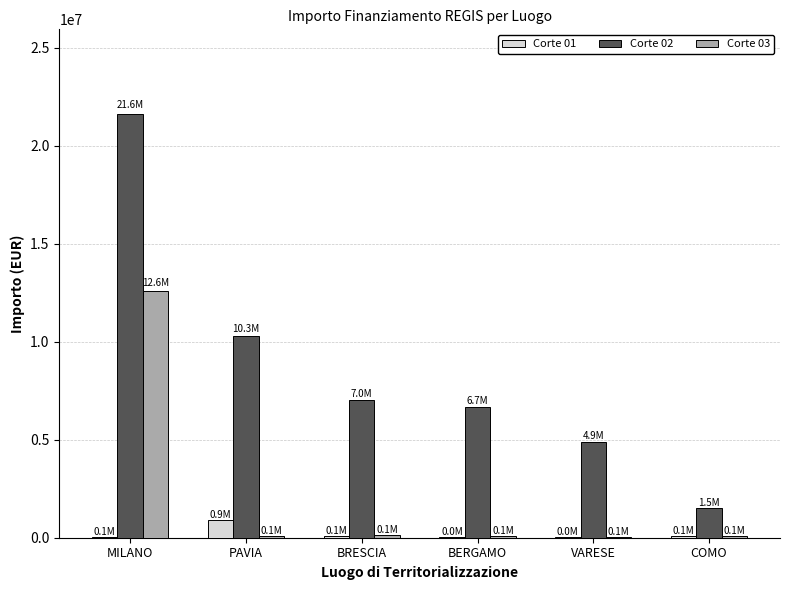

What is the sum of the Corte 03 values at COMO and MILANO?

12672573.5